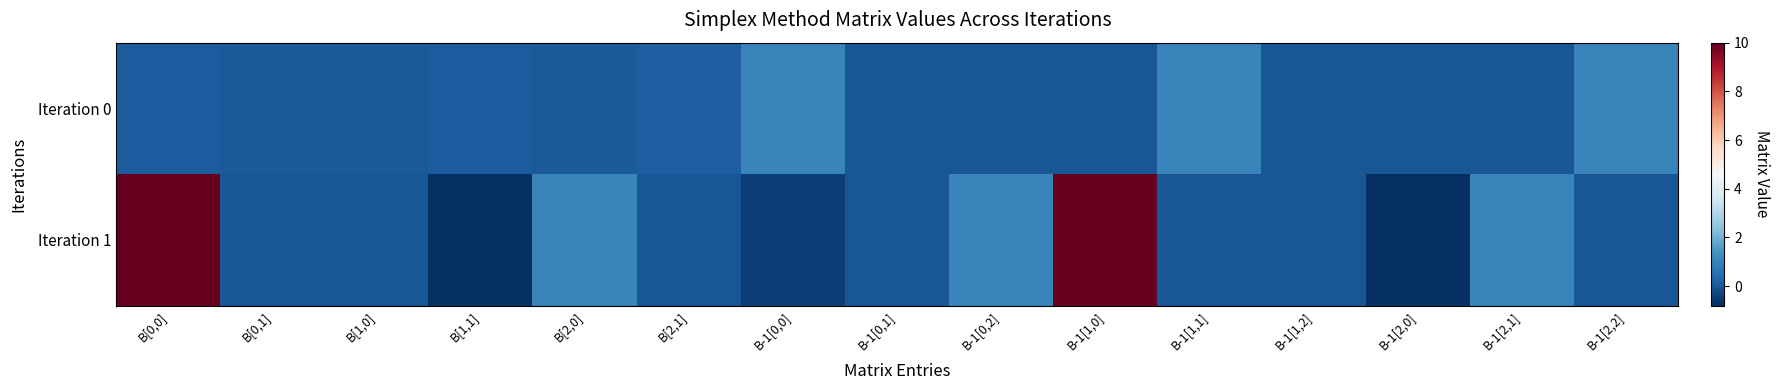

What is the total value across all series at B-1[0,0]?

0.5